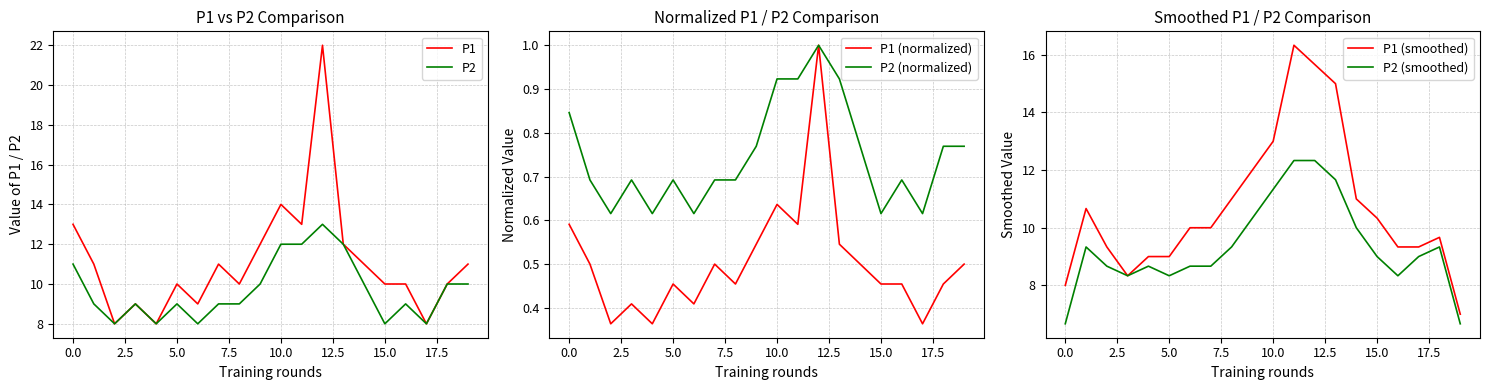

Which series has the largest total across all categories?

P1